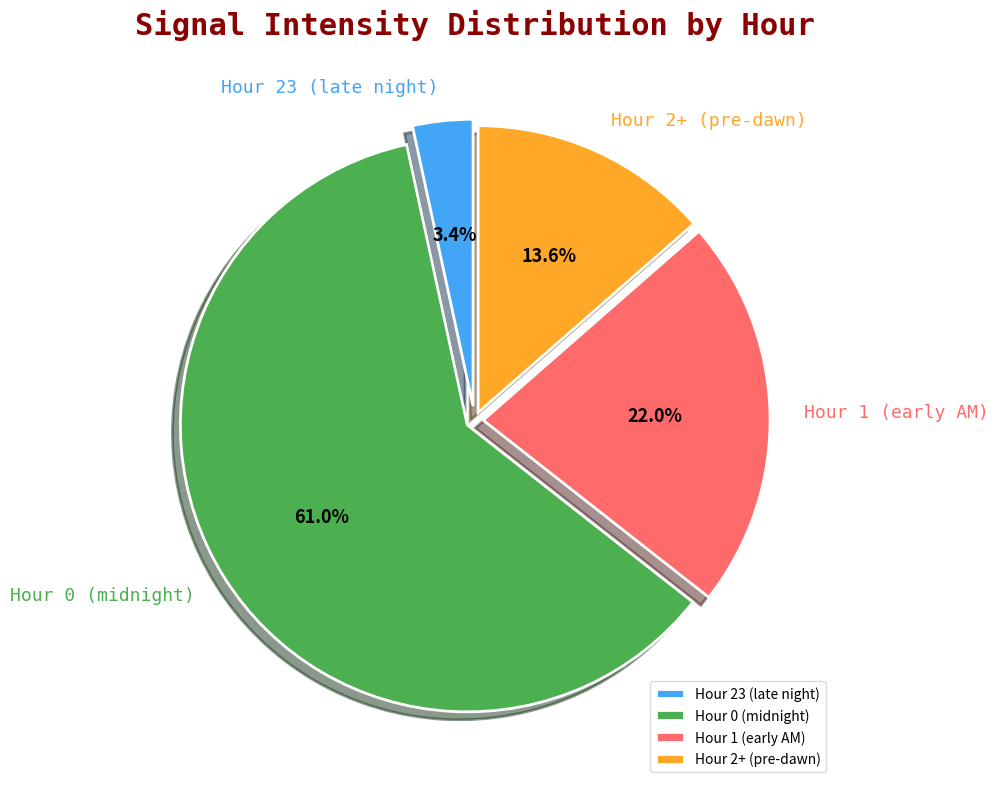

Rank the categories by value from highest to lowest.

Hour 0 (midnight), Hour 1 (early AM), Hour 2+ (pre-dawn), Hour 23 (late night)